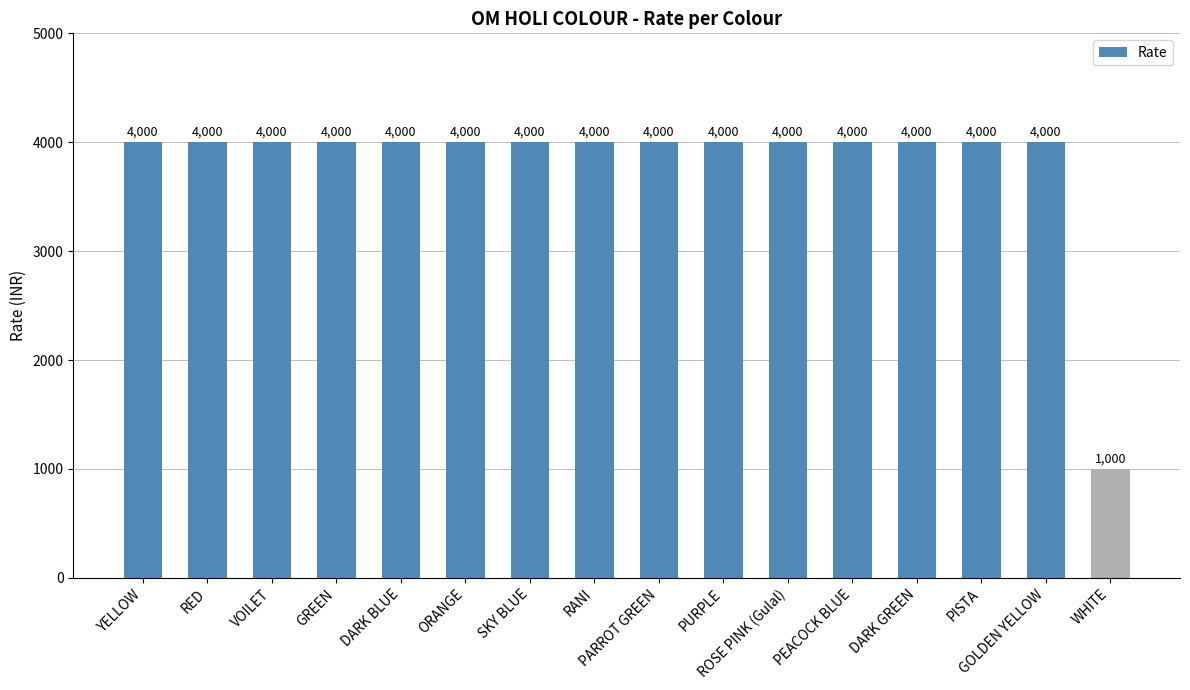

What is the value of the 10th bar from the left?

4000